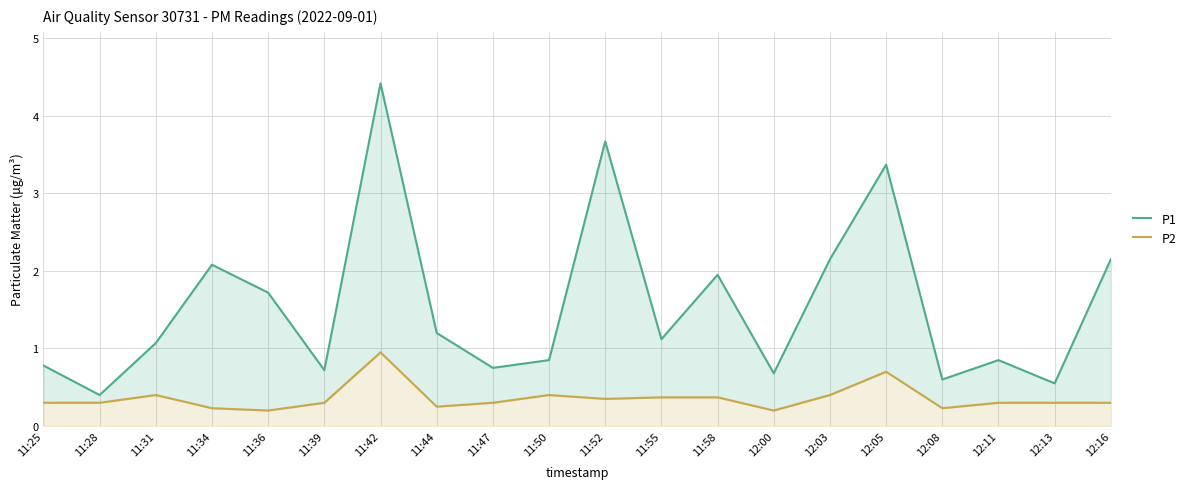

What is the total value across all series at 11:44?

1.4